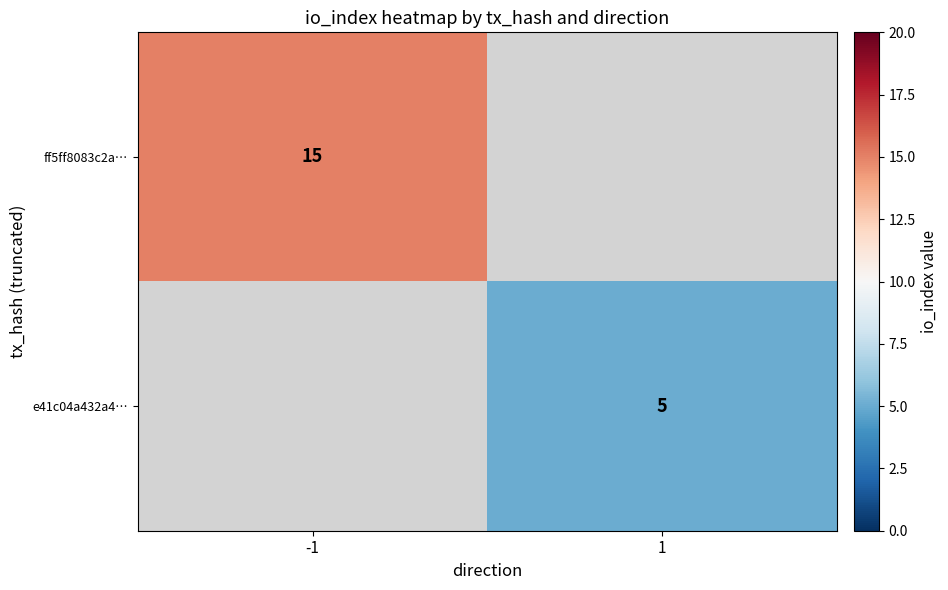

The e41c04a432a4… series shows 1.8 at 1. True or false?

False